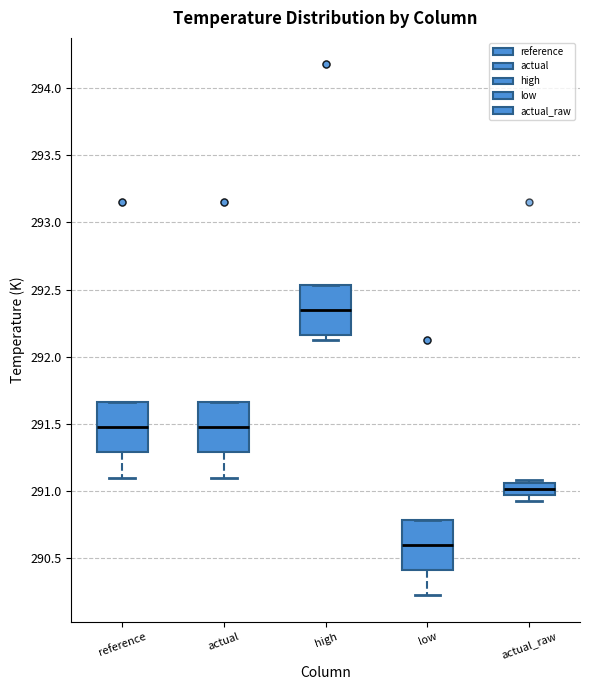

Which box's median line is the highest?

high